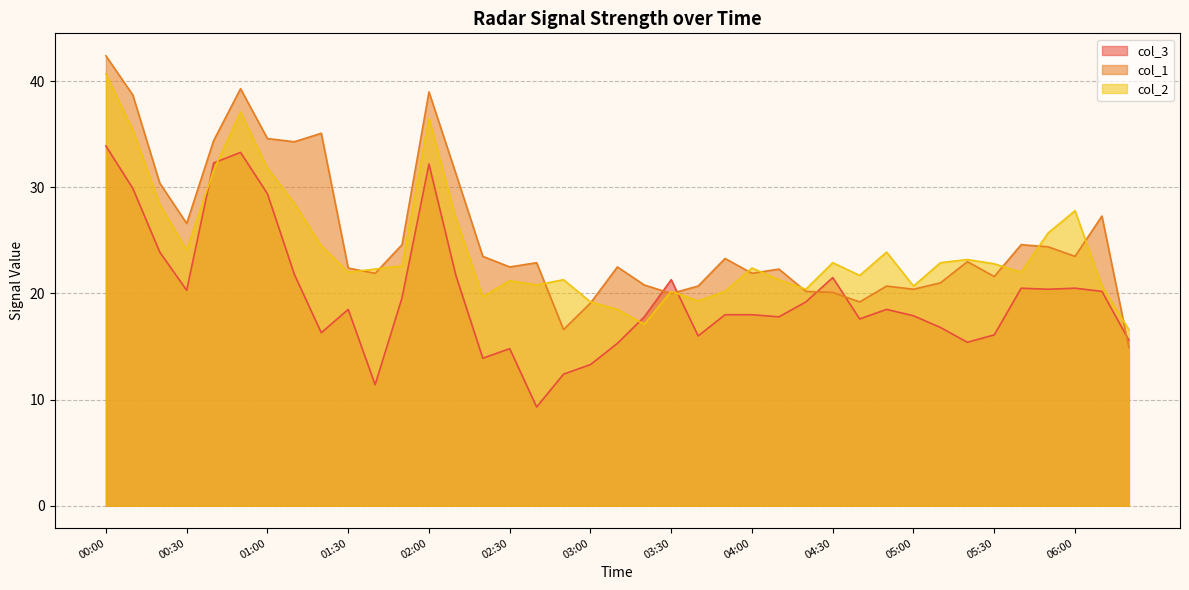

Which series has the largest total across all categories?

col_1